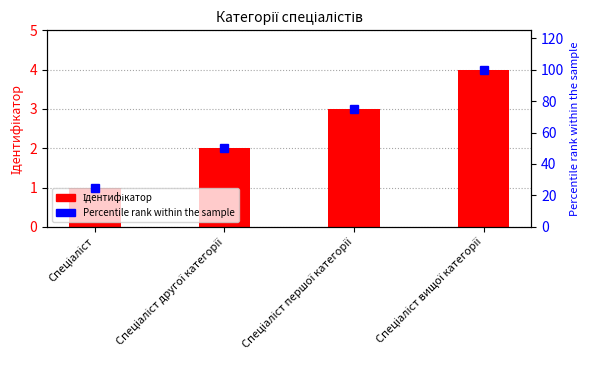

What position from the left is Спеціаліст вищої категорії?

4